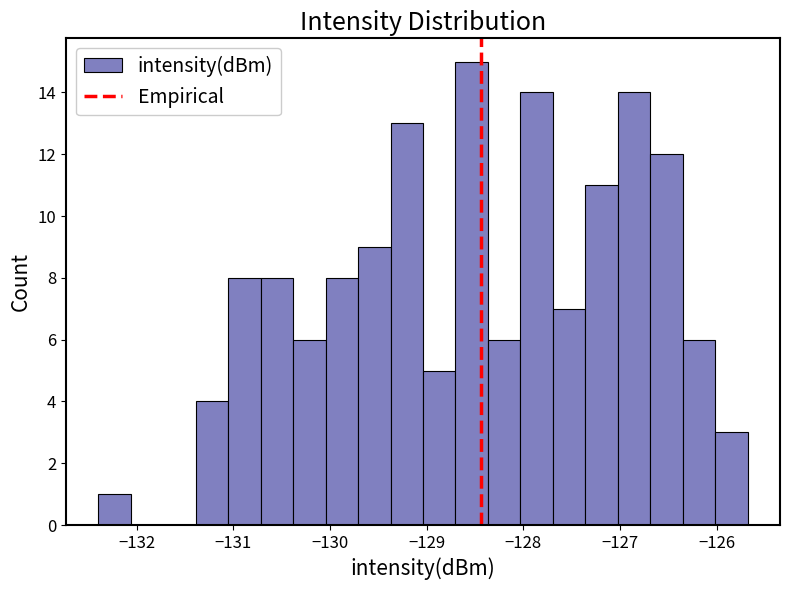

Around what value on the x-axis is the tallest bar? Give the approximate position of its centre, as read against the axis.

-128.5